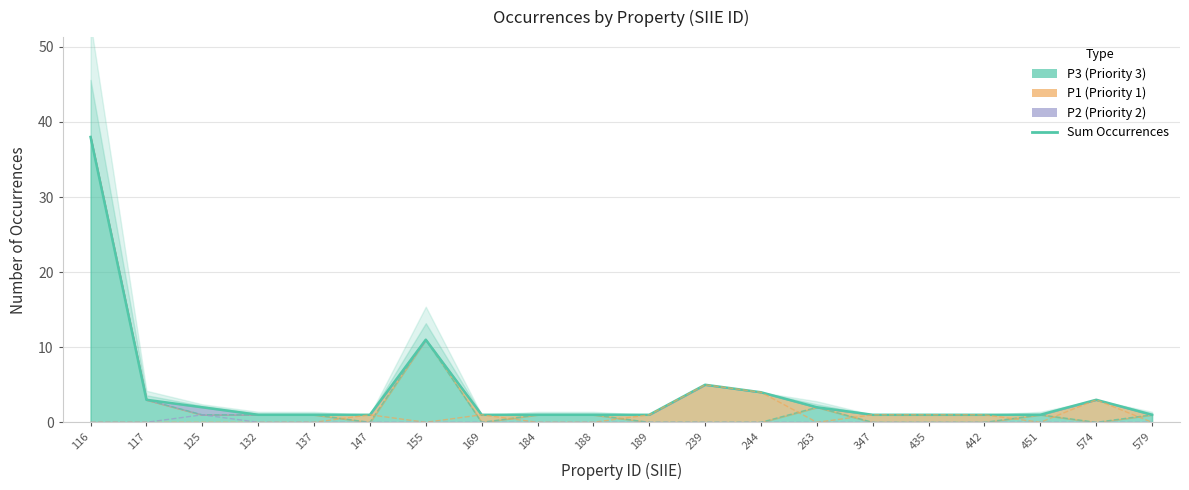

The chart shows a value of 3 at 117. True or false?

True